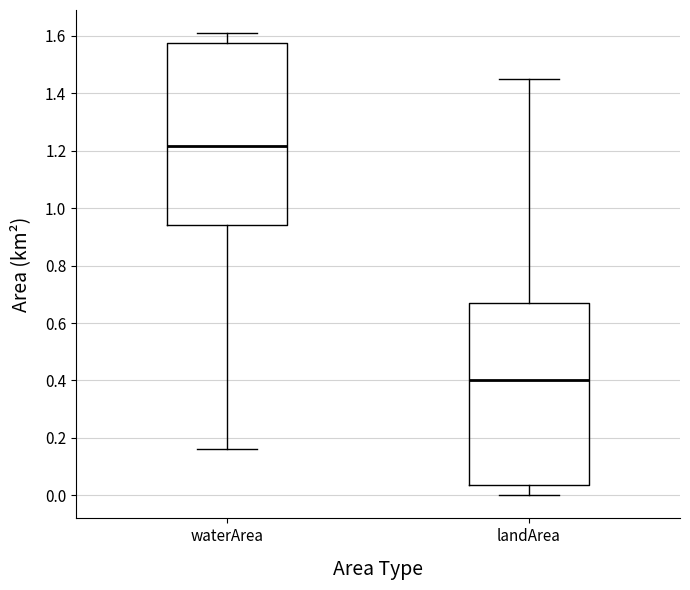

Reading left to right, read every box against the y-axis: the position of its median line, the range the box covers, and the ends of its whiskers. The values are not printed on the chart, so give them approximately, as read against the axis.

waterArea: median 1.22, box 0.94 to 1.58, whiskers 0.16 to 1.62
landArea: median 0.40, box 0.04 to 0.68, whiskers 0.00 to 1.46